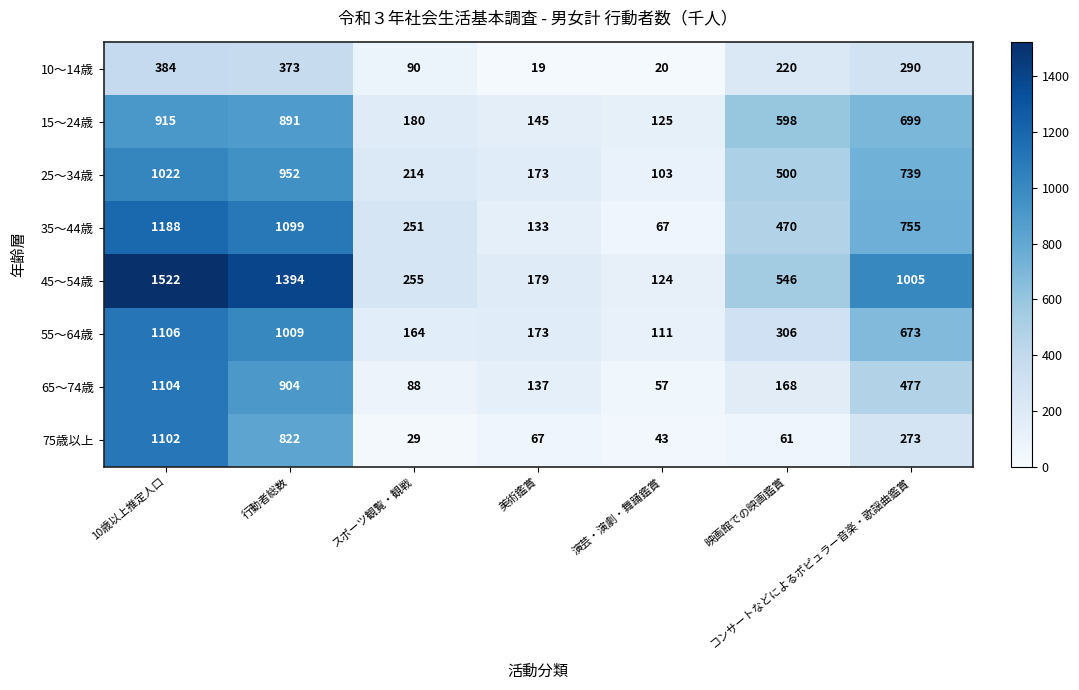

Which series has the largest range (max minus min)?

45～54歳